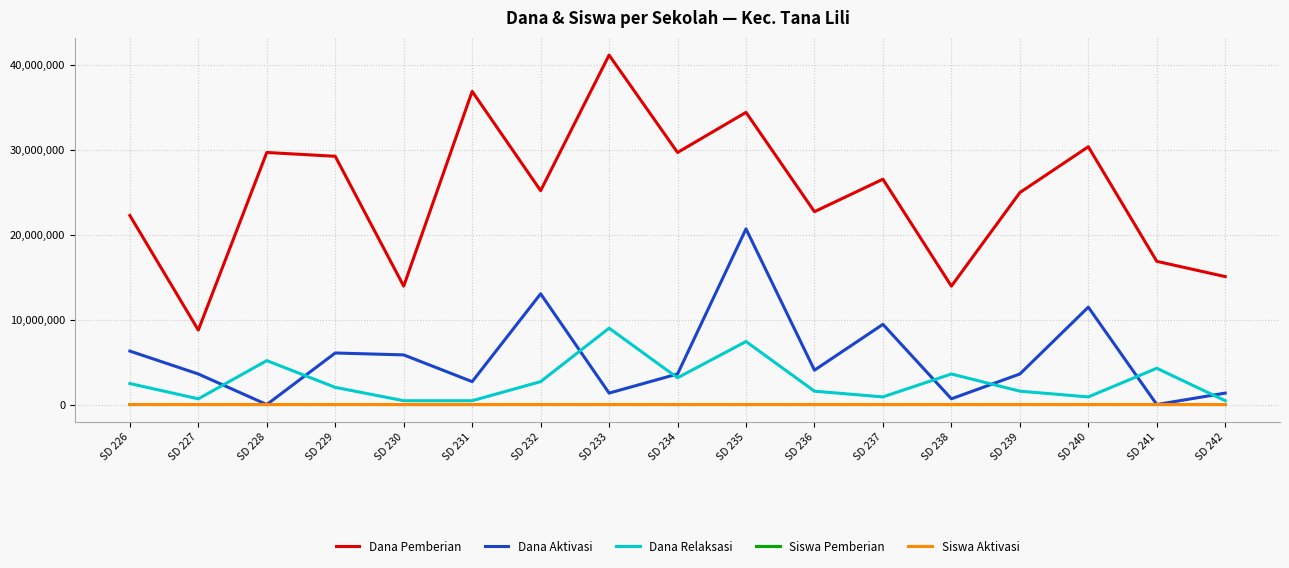

What are all the series names shown in the legend?

Dana Pemberian, Dana Aktivasi, Dana Relaksasi, Siswa Pemberian, Siswa Aktivasi